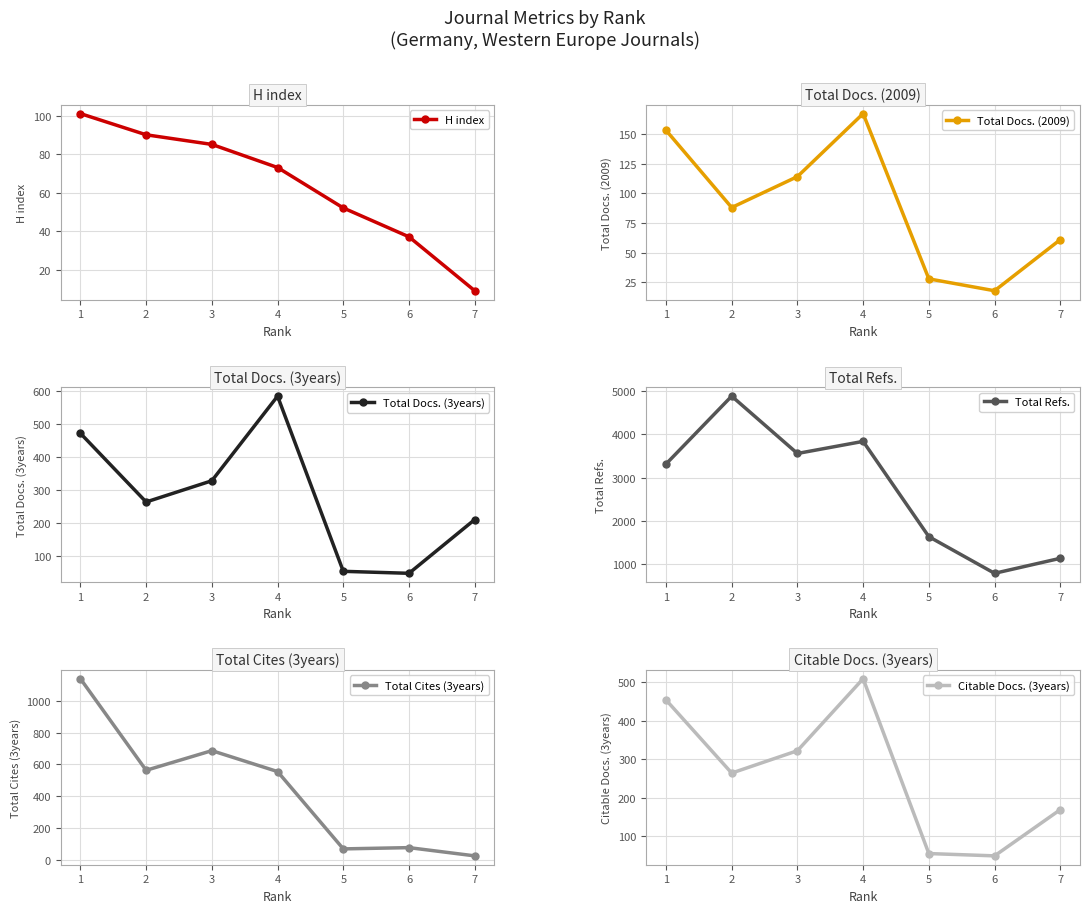

Is the value of H index at 7 greater than the value of Total Cites (3years) at 4?

No